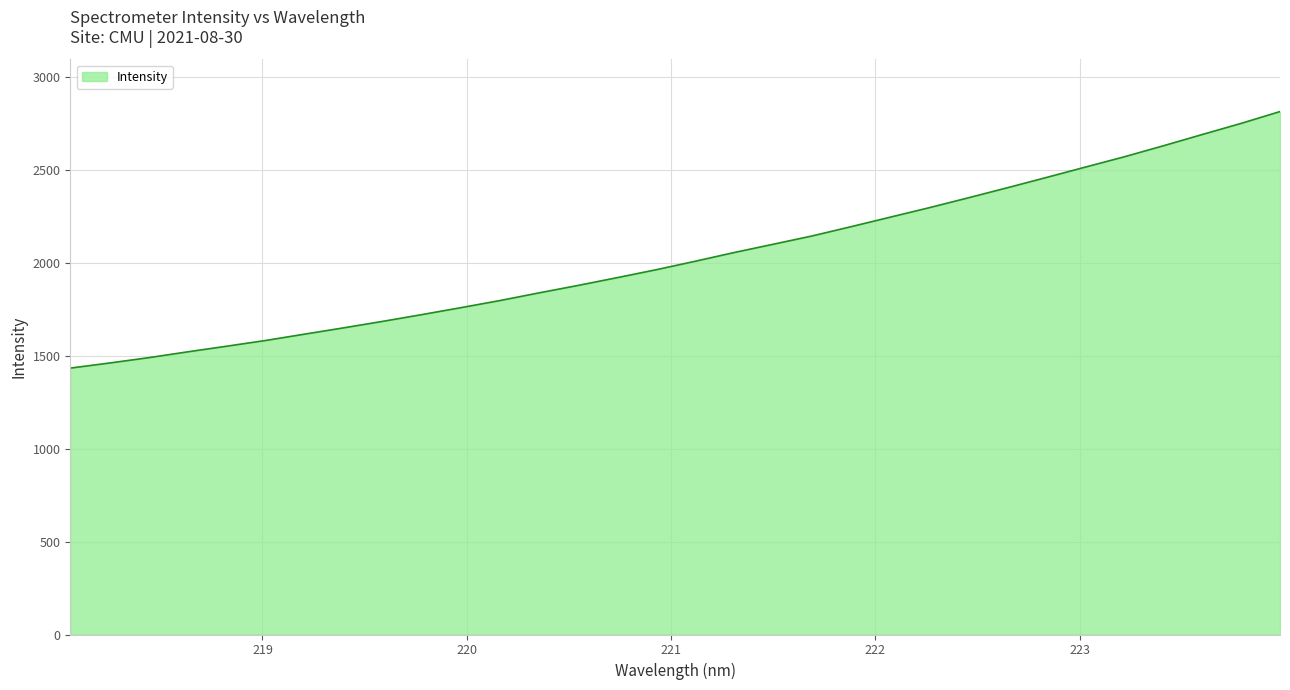

What is the difference between the maximum and minimum values?

1380.5